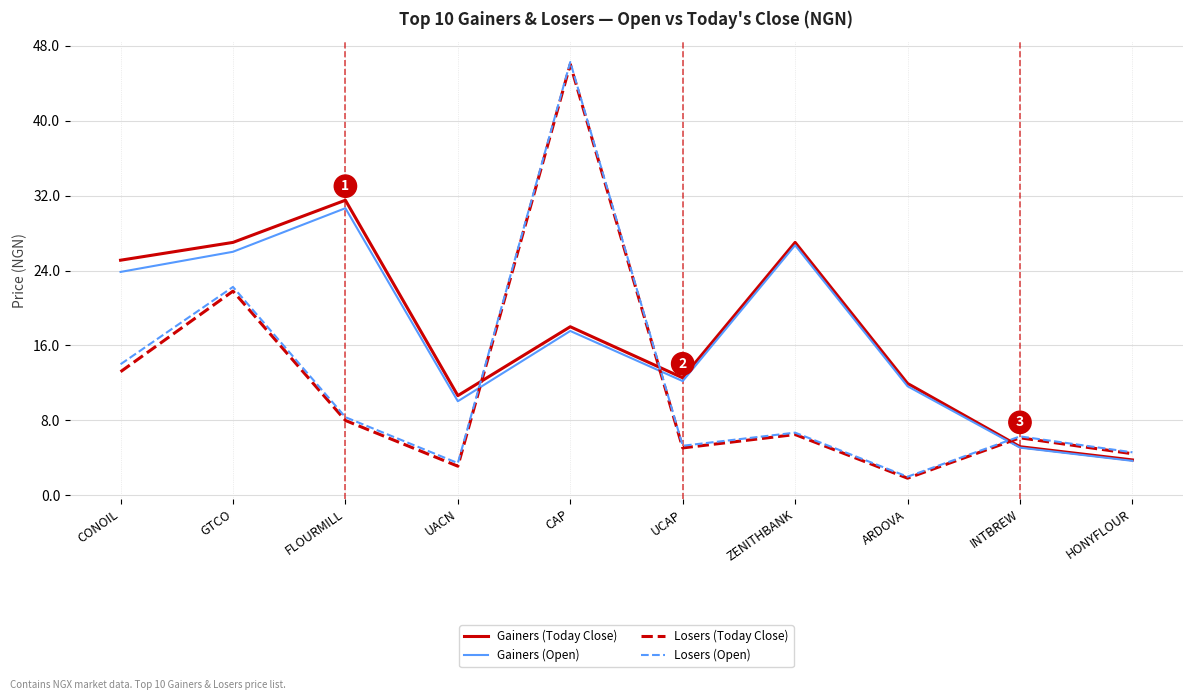

What is the smallest value displayed?

1.8